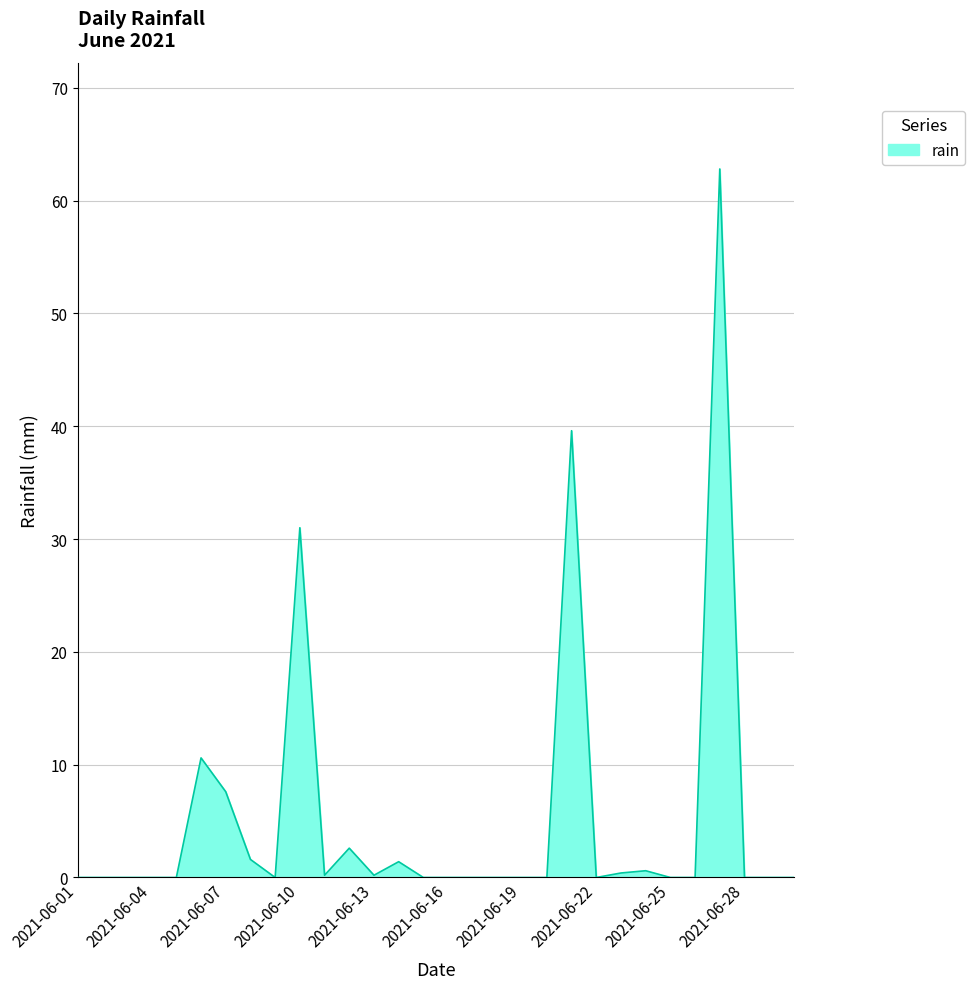

What is the maximum value shown in the chart?

62.8